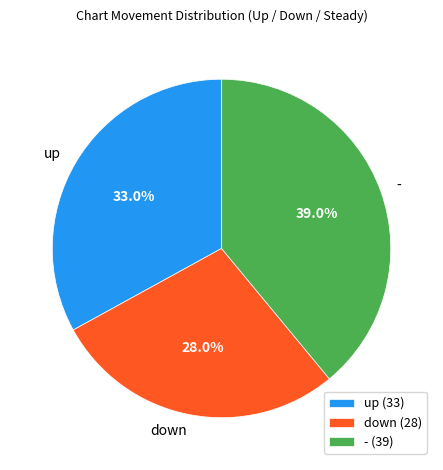

Is there any slice that represents more than half of the pie?

No